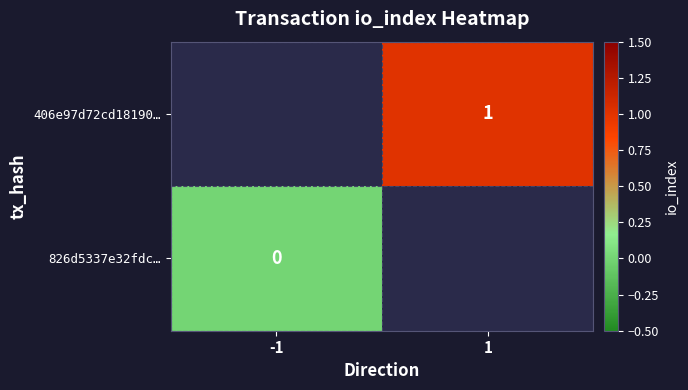

The value of 406e97d72cd18190… at 1 is 1. True or false?

True